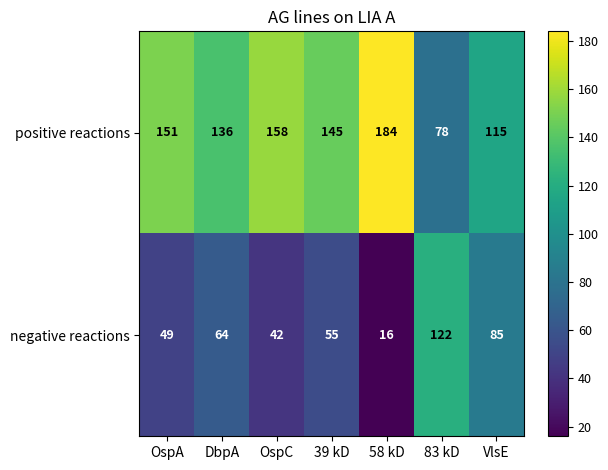

What is the sum of the positive reactions values at OspA and 39 kD?

296